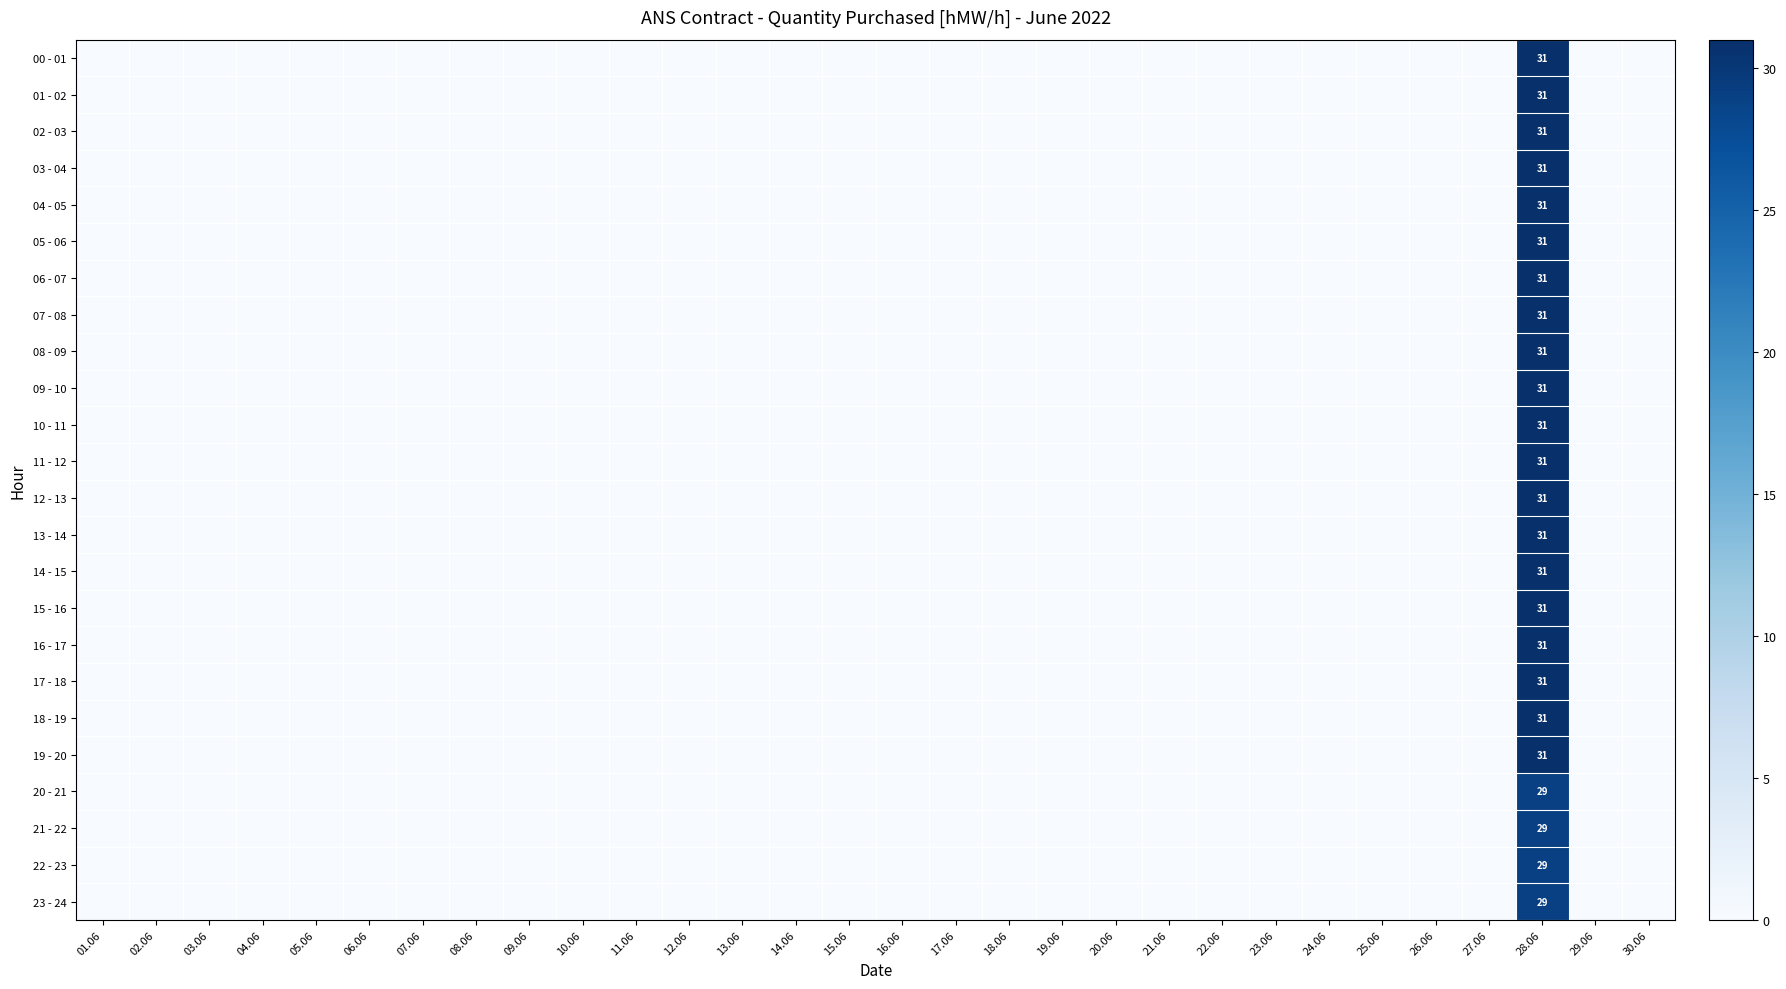

At which category does the chart reach its peak across all series?

28.06